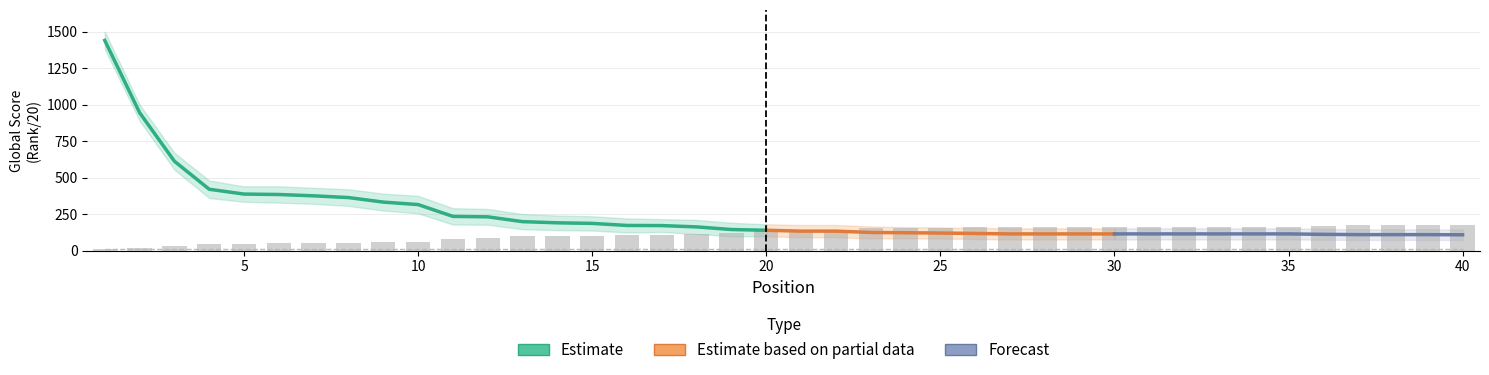

Is it true that the value at 35 is 164.6?

True